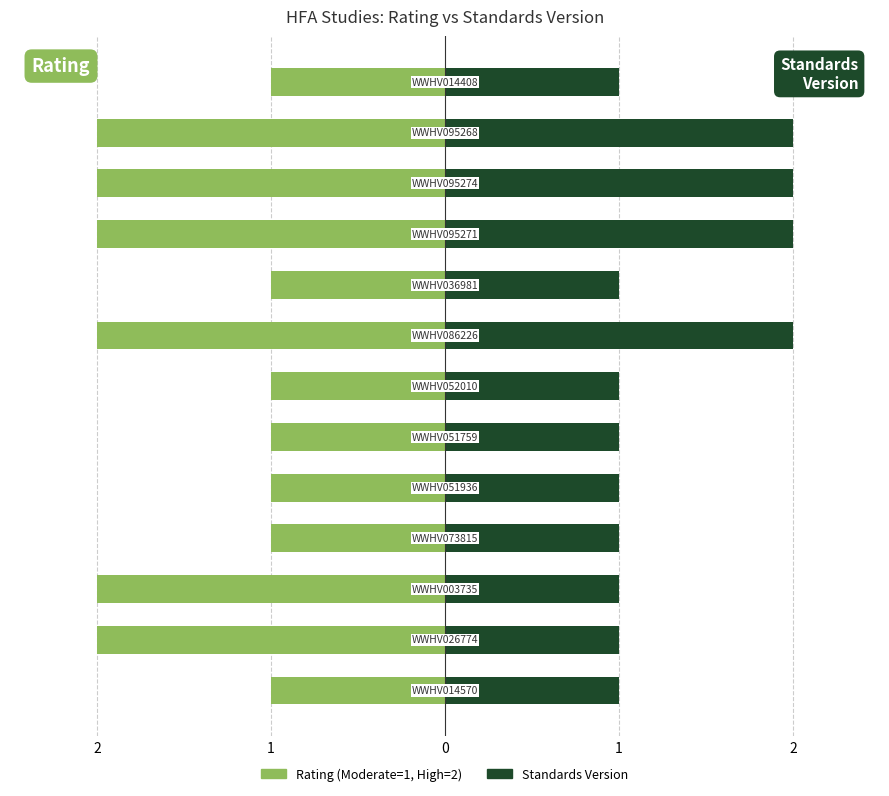

Is it true that Standards Version equals 2 at 2?

False